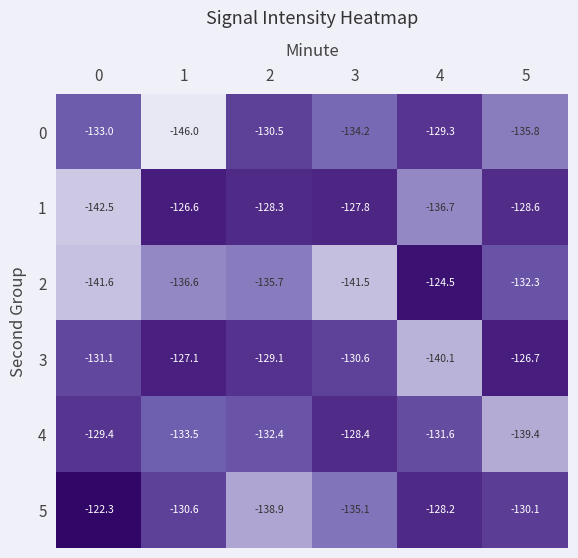

Rank the series by their maximum value, from highest to lowest.

5, 2, 1, 3, 4, 0